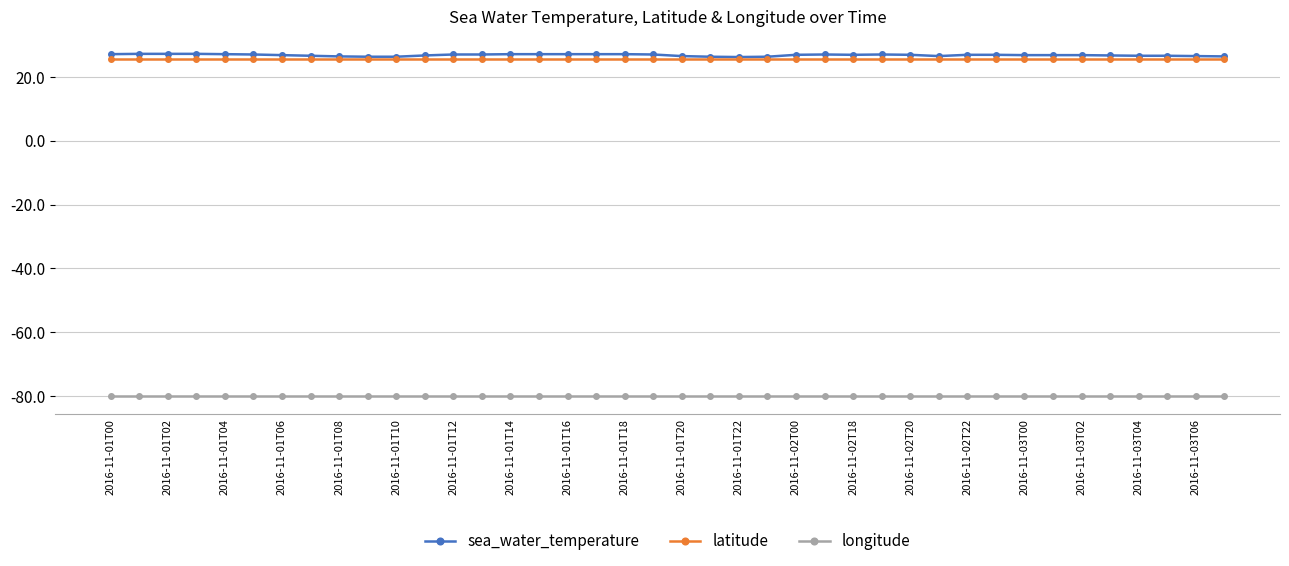

What is the value of the longitude point at the 39th from the left?

-80.1